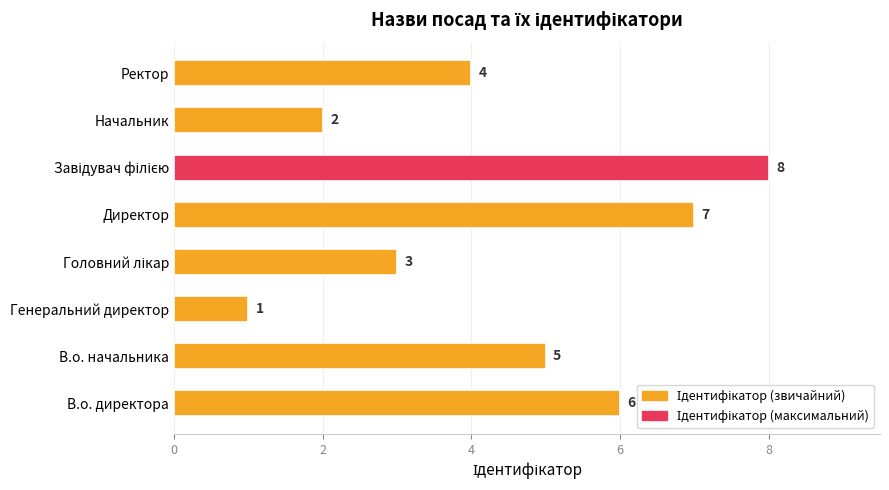

True or false: the data shows 1 at В.о. начальника.

False